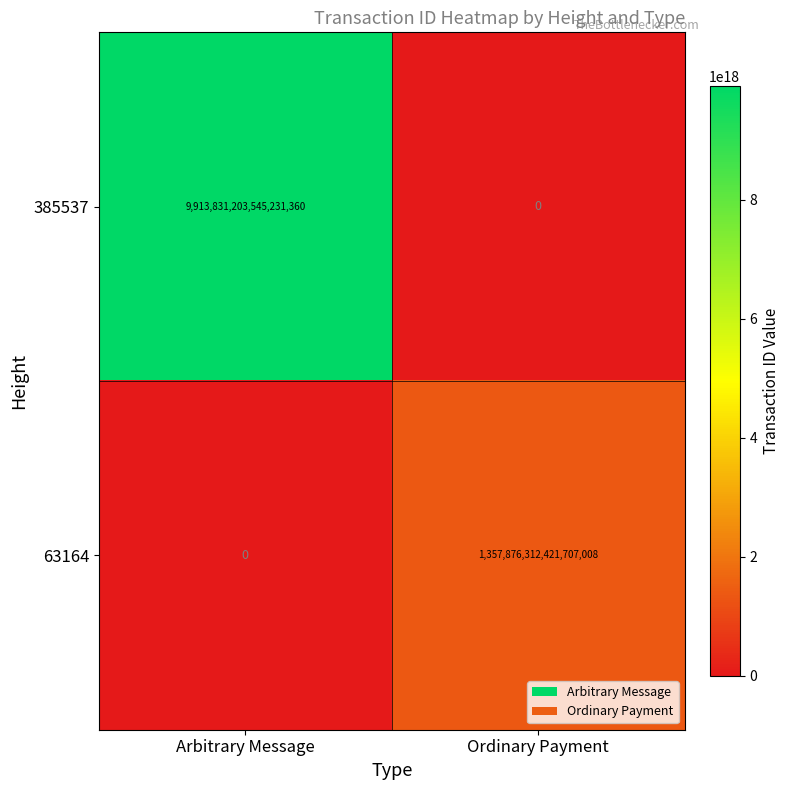

At which label does 63164 reach its peak?

Ordinary Payment